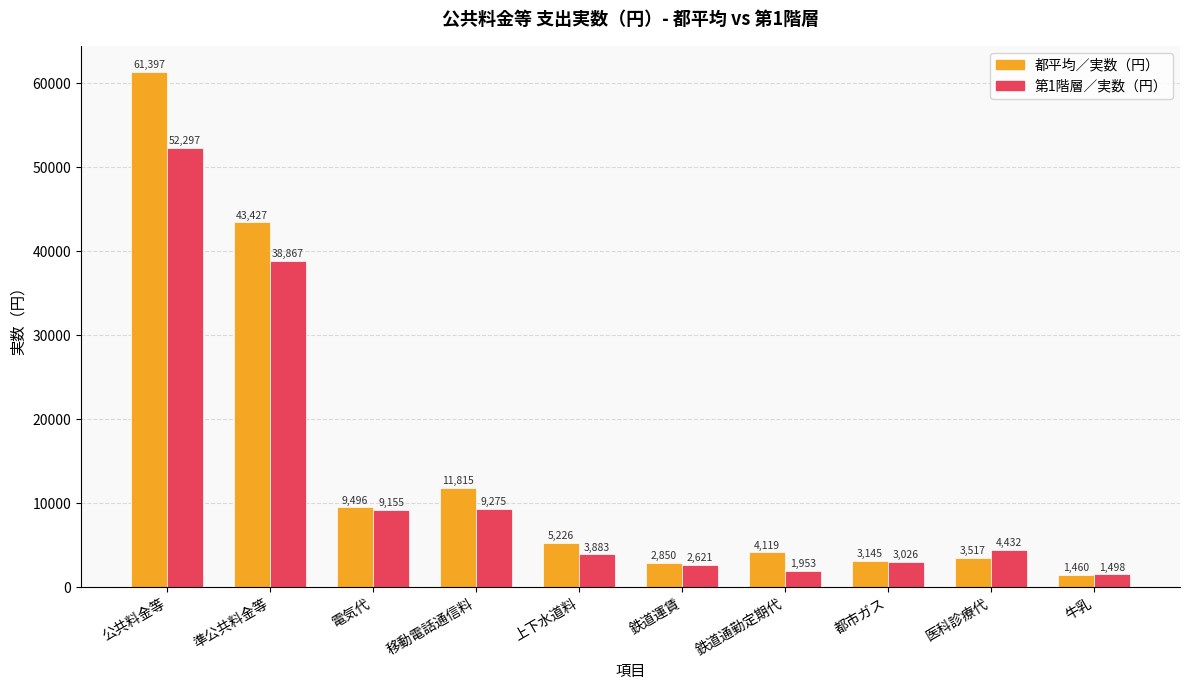

Rank the categories by 第1階層／実数（円） value from highest to lowest.

公共料金等, 準公共料金等, 移動電話通信料, 電気代, 医科診療代, 上下水道料, 都市ガス, 鉄道運賃, 鉄道通勤定期代, 牛乳